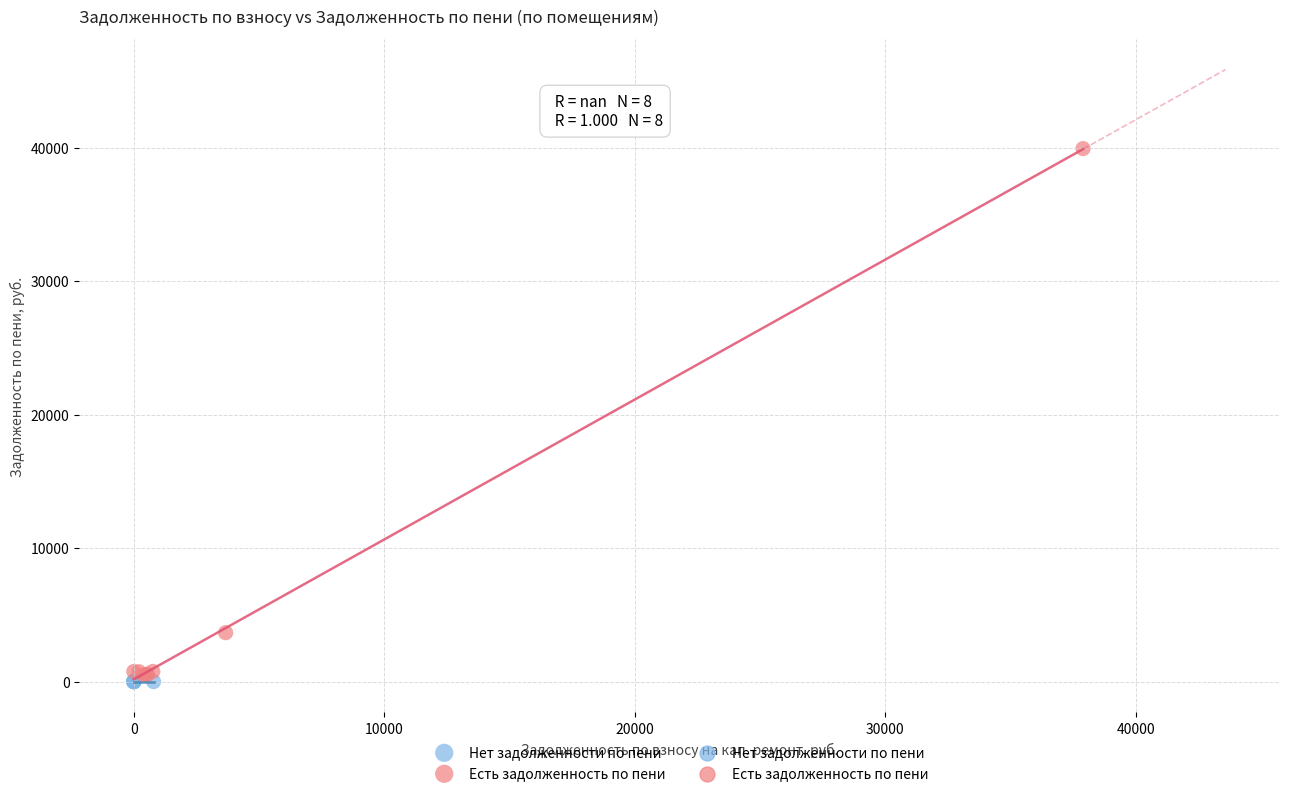

Which series contains the highest Y value?

Есть задолженность по пени